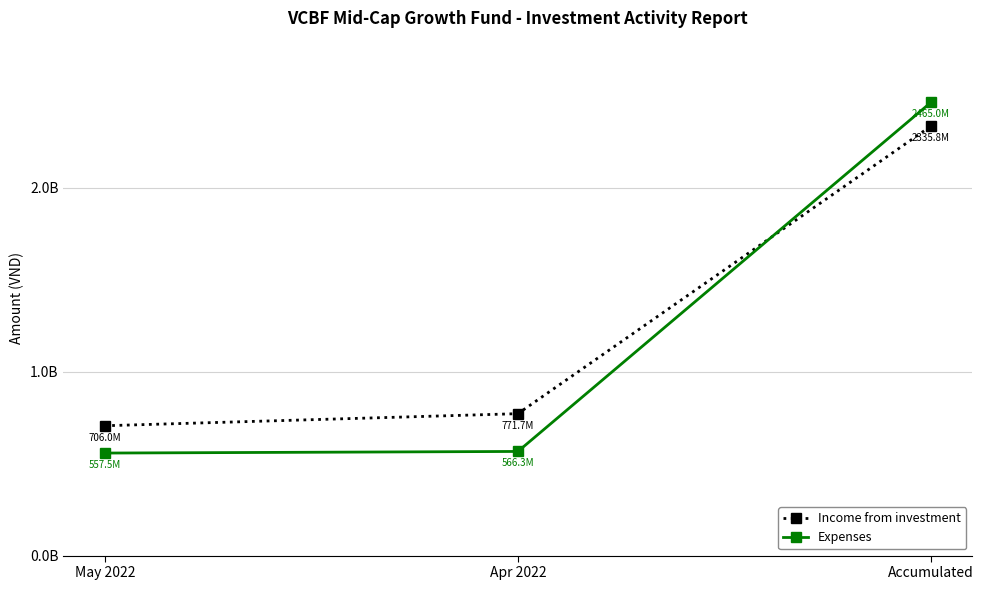

What is the difference between the maximum and minimum values in the Expenses series?

1907505007